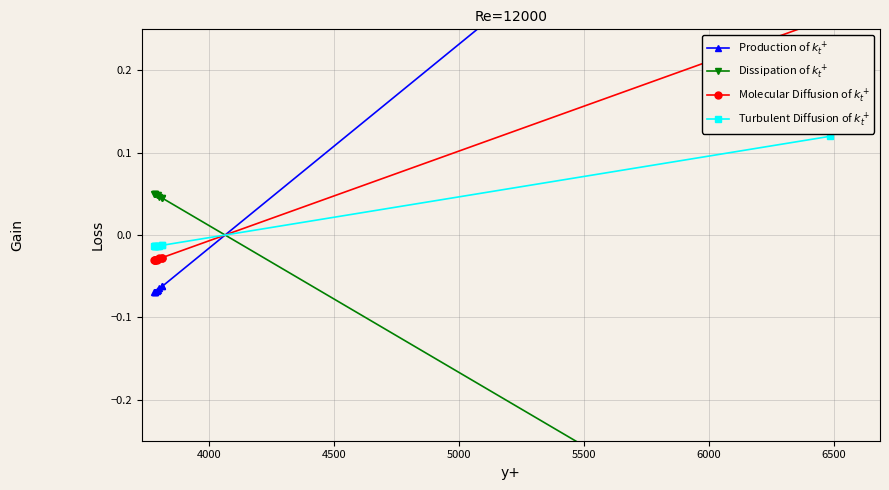

What is the maximum value shown in the chart?

0.6